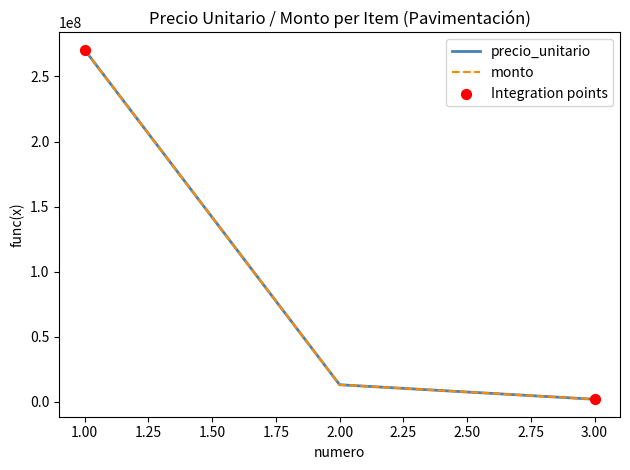

Does the chart have visible grid lines?

No